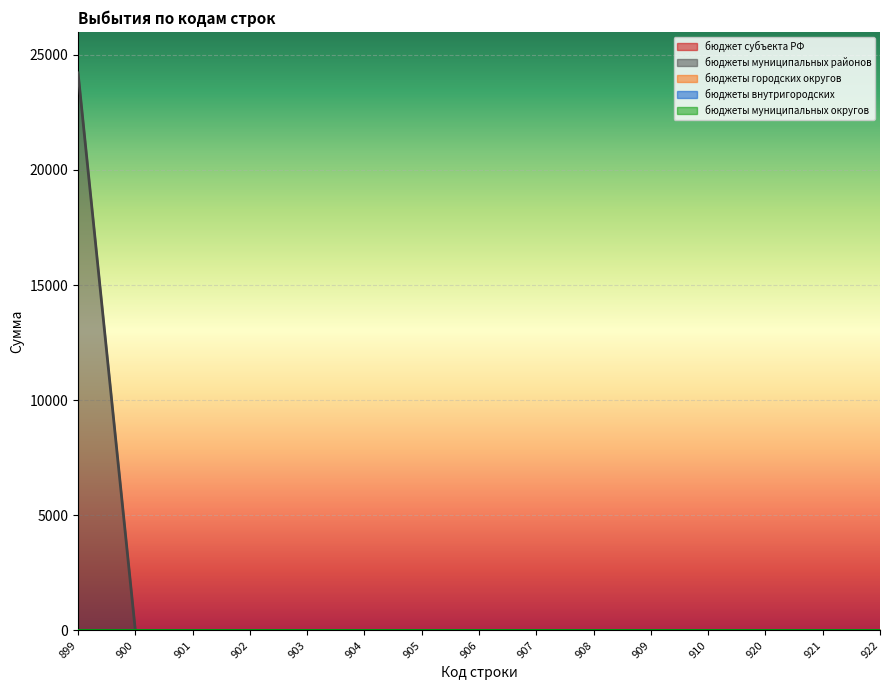

What is the maximum value shown in the chart?

24220